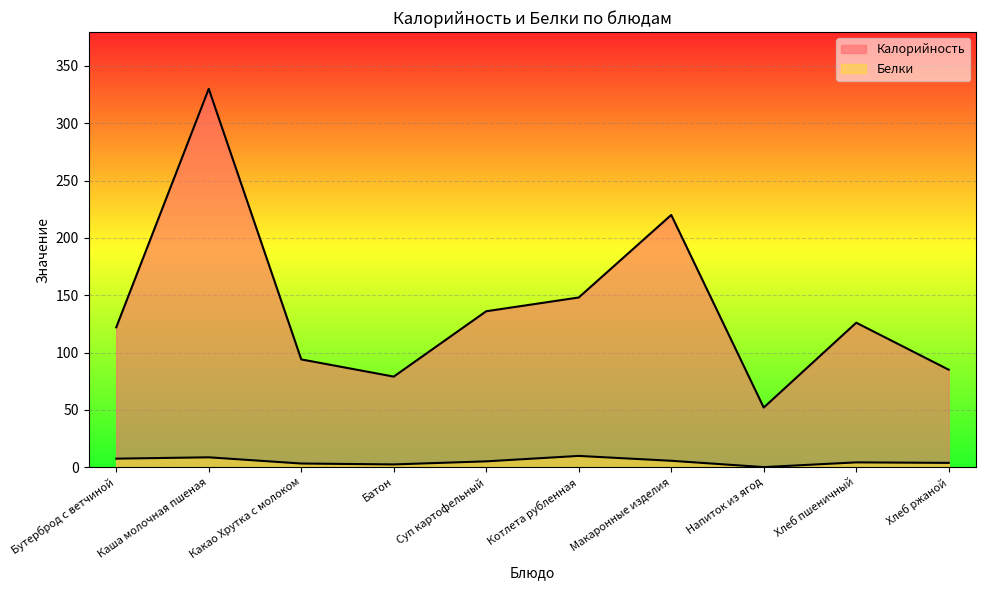

At Хлеб ржаной, list the series in order from smallest to largest.

Белки, Калорийность